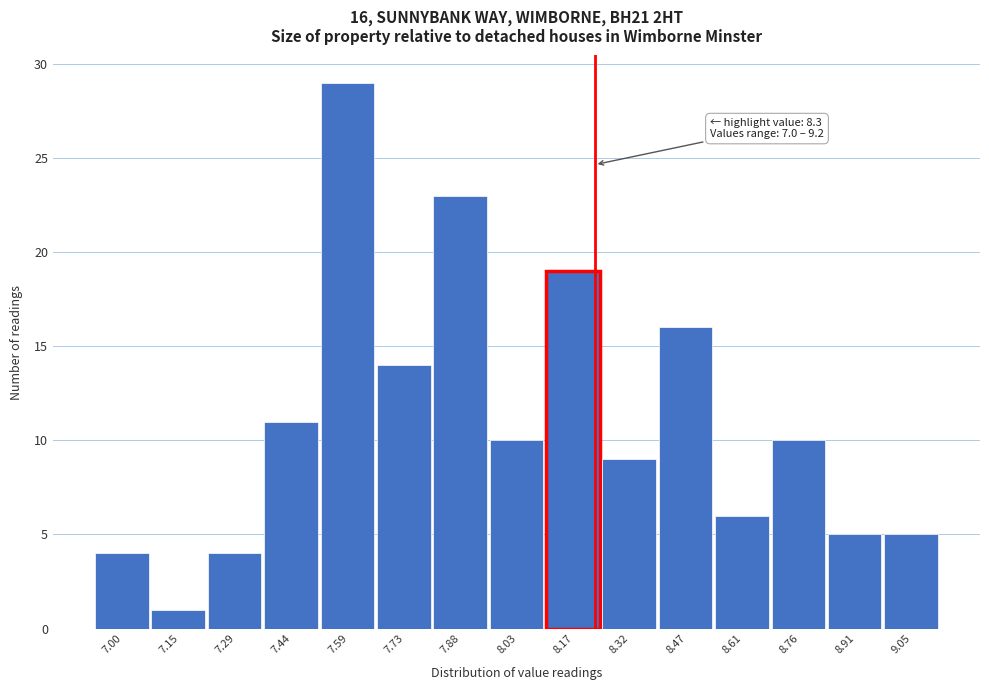

Reading left to right, what are all the values shown in this chart?

4	1	4	11	29	14	23	10	19	9	16	6	10	5	5